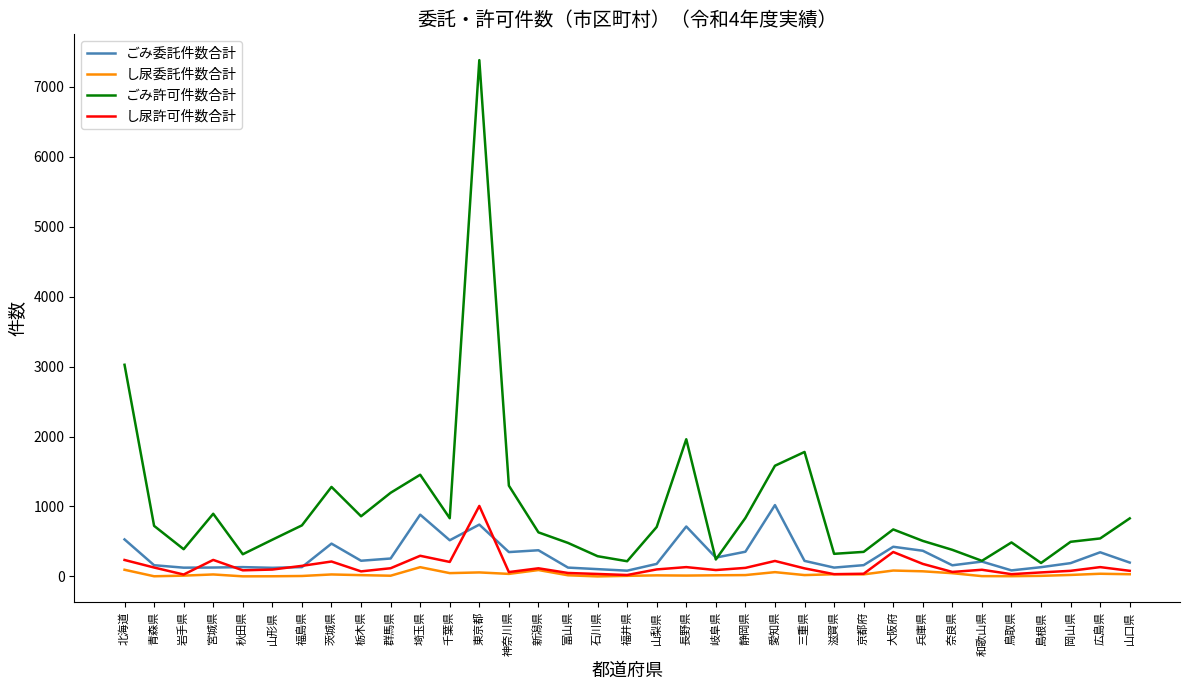

At which category does し尿許可件数合計 reach its first local valley?

岩手県